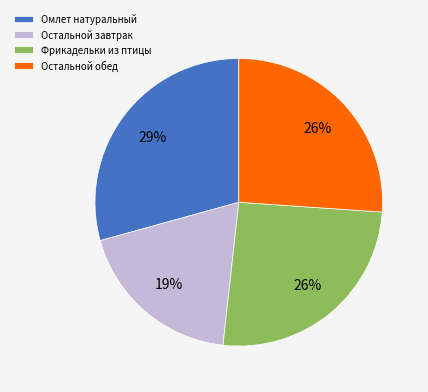

Combined, do Фрикадельки из птицы and Остальной обед account for over 50%?

Yes